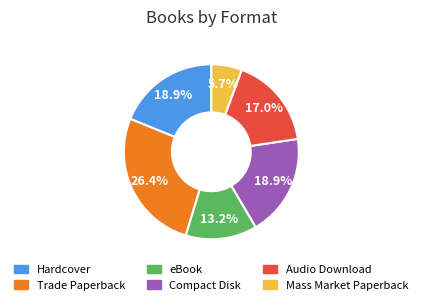

Is the sum of Compact Disk and Hardcover greater than half?

No